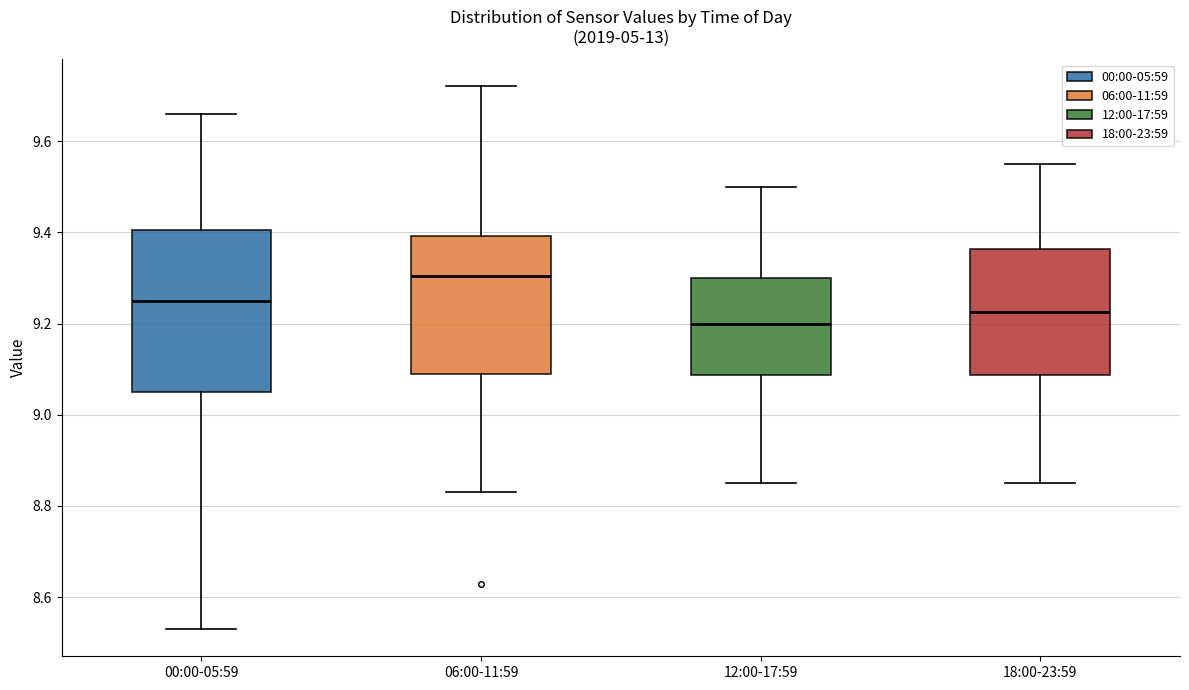

Reading left to right, read every box against the y-axis: the position of its median line, the range the box covers, and the ends of its whiskers. The values are not printed on the chart, so give them approximately, as read against the axis.

00:00-05:59: median 9.26, box 9.06 to 9.40, whiskers 8.54 to 9.66
06:00-11:59: median 9.30, box 9.10 to 9.40, whiskers 8.84 to 9.72
12:00-17:59: median 9.20, box 9.08 to 9.30, whiskers 8.86 to 9.50
18:00-23:59: median 9.22, box 9.08 to 9.36, whiskers 8.86 to 9.56